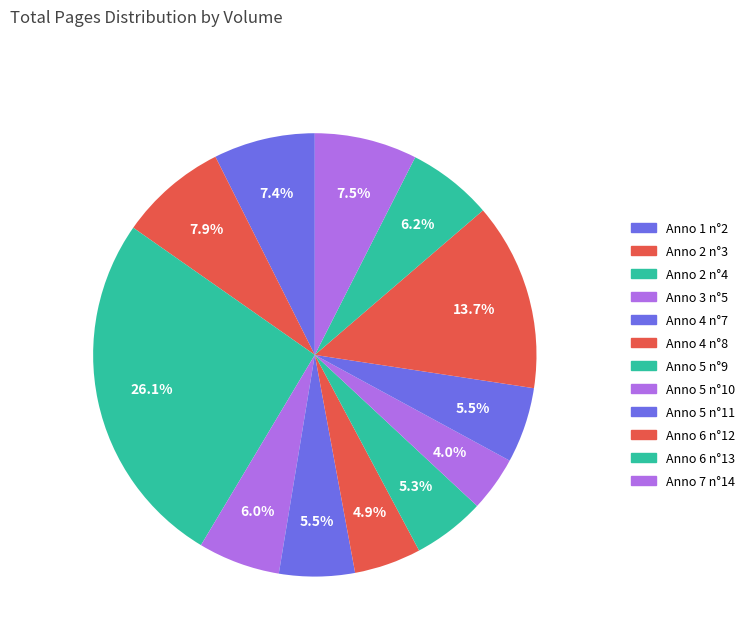

Is Anno 2 n°4 the majority of the pie?

No